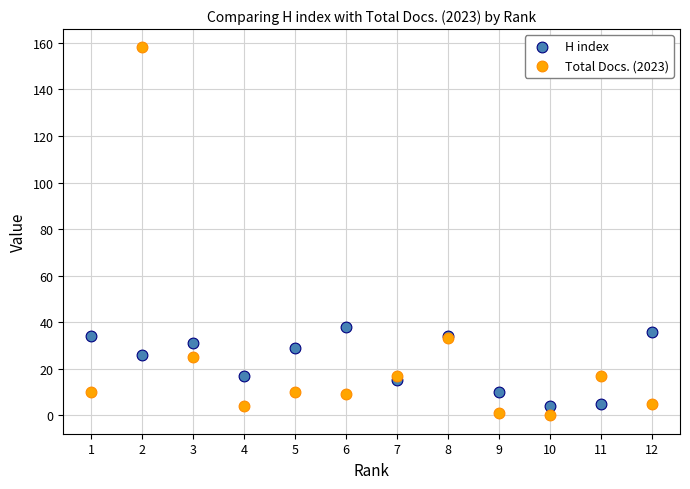

What are all the series names shown in the legend?

H index, Total Docs. (2023)